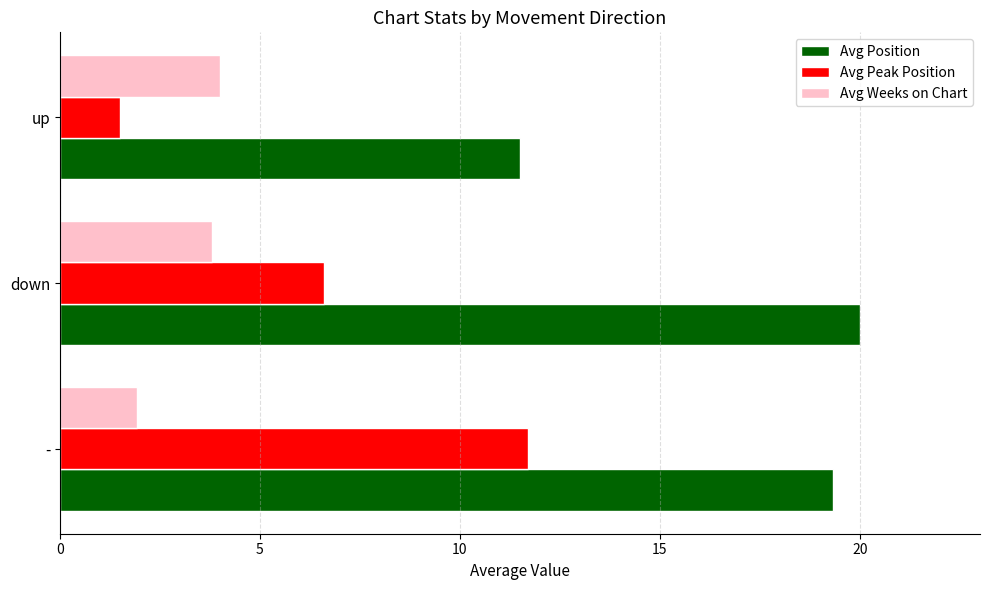

Which category has the lowest value in the Avg Position series?

up